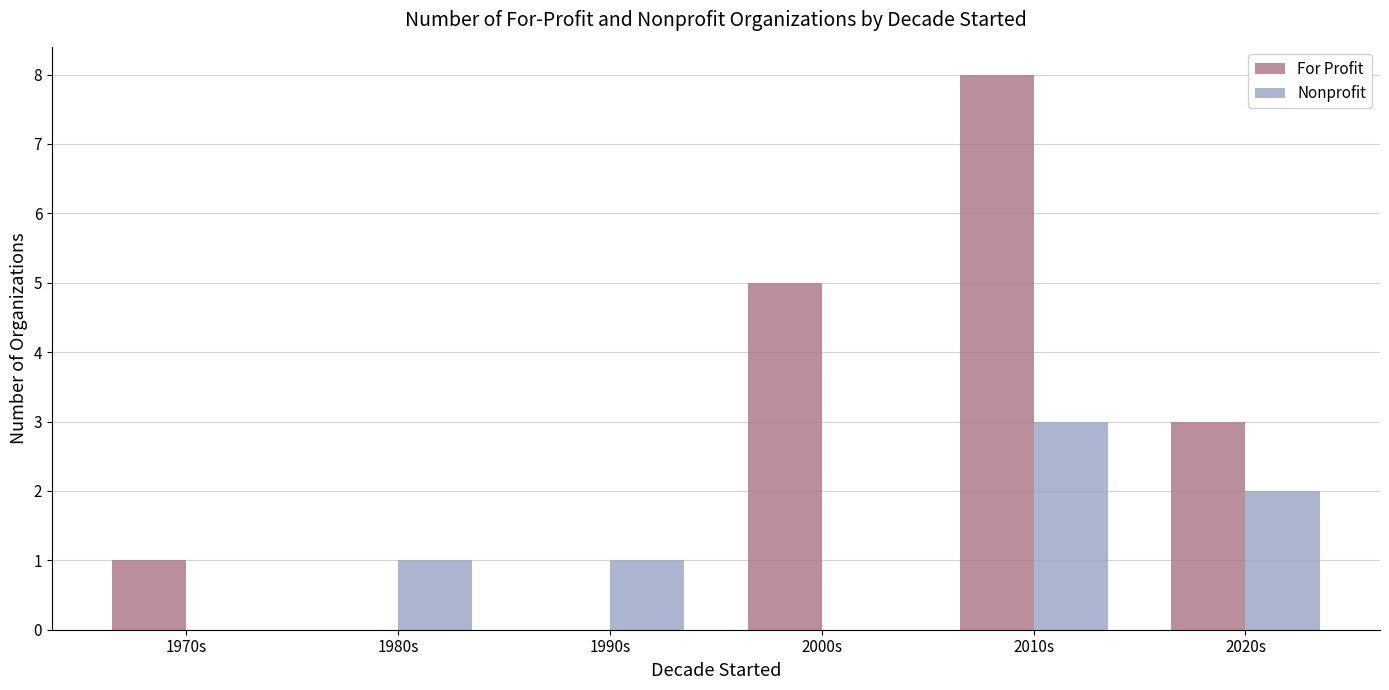

Reading right to left, extract all data points from this chart.

For Profit: 3	8	5	0	0	1
Nonprofit: 2	3	0	1	1	0